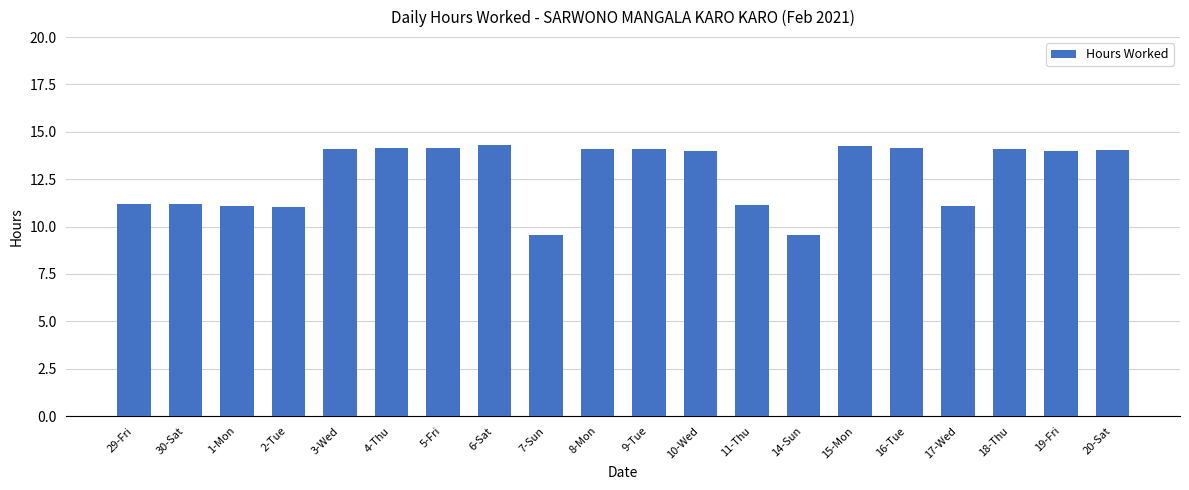

What is the sum of the values at 18-Thu and 2-Tue?

25.2